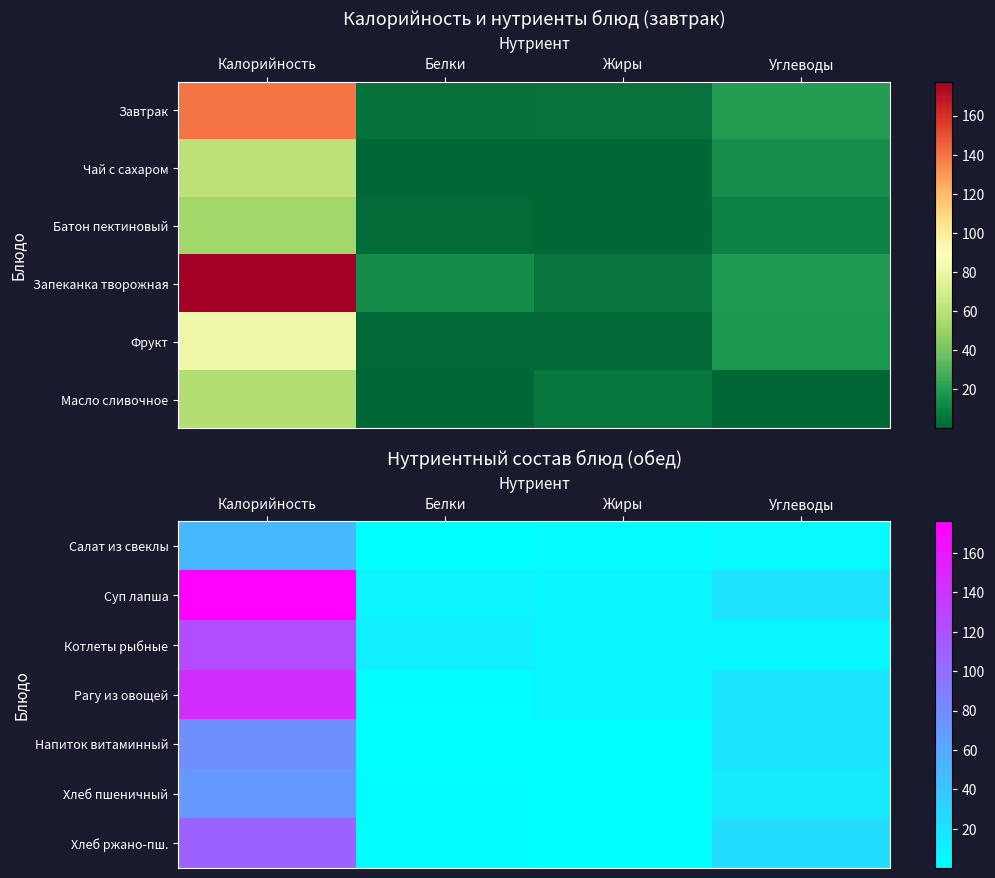

List the labels in order of Рагу из овощей value, smallest first.

Белки, Жиры, Углеводы, Калорийность